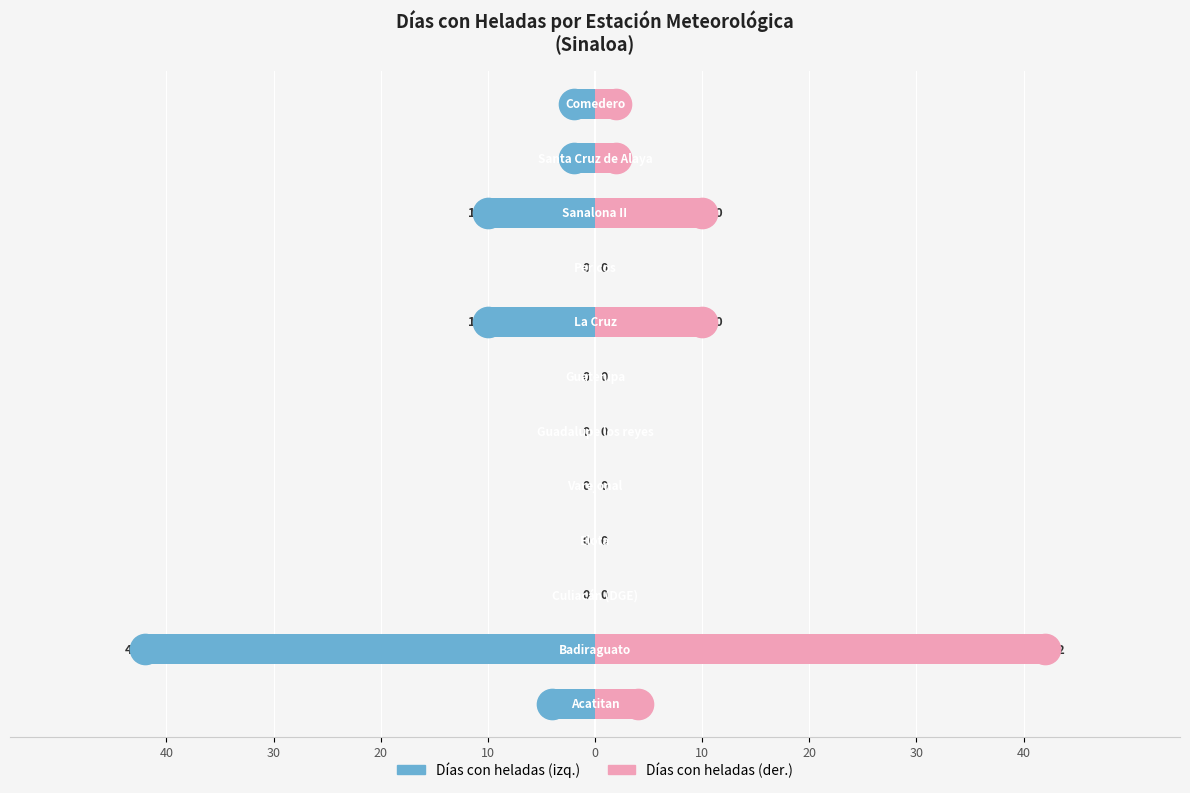

What is the lowest value of the Días con heladas series?

-42